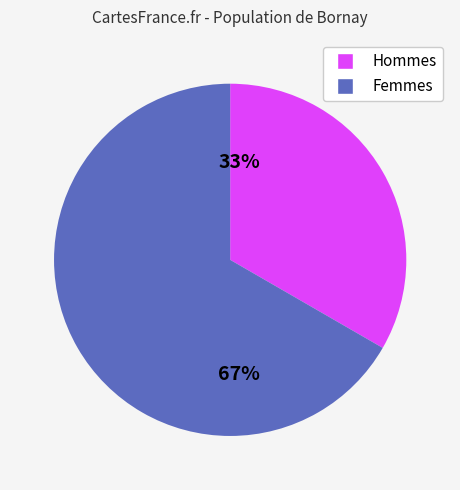

To the nearest percent, what is the average slice percentage?

50%